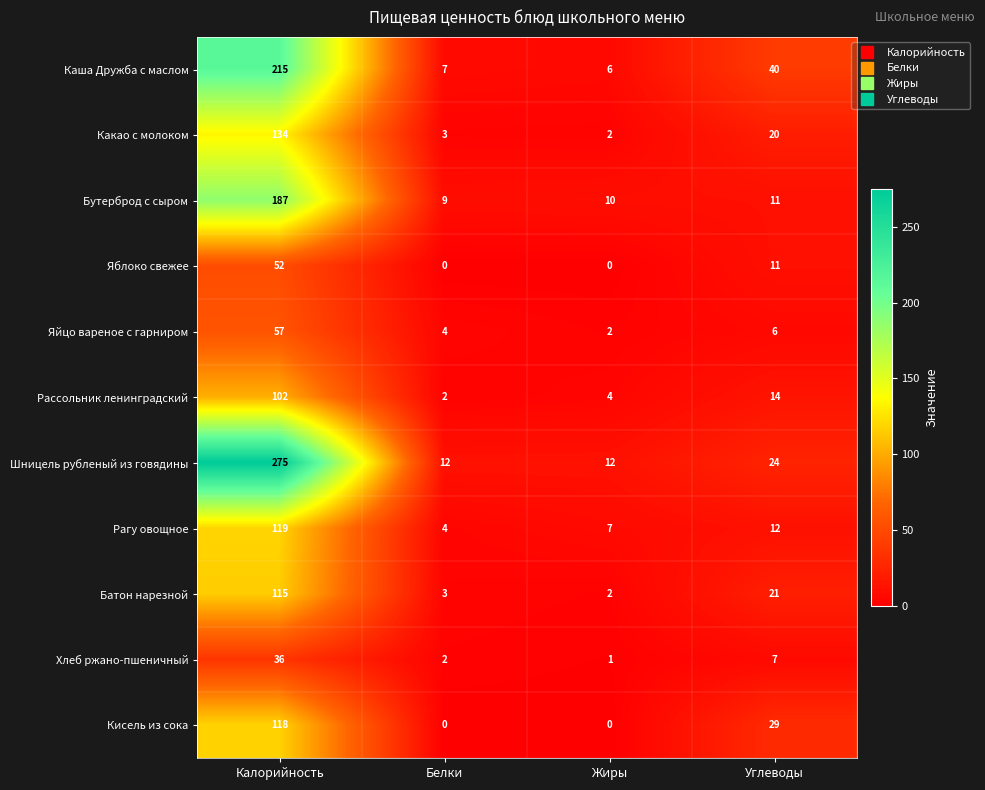

Which series has the largest range (max minus min)?

Шницель рубленый из говядины